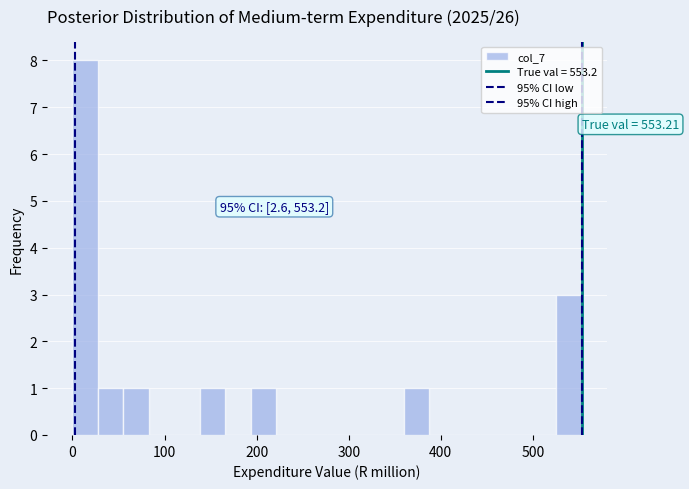

Read against the x-axis, roughly where is the centre of the tallest bar?

10